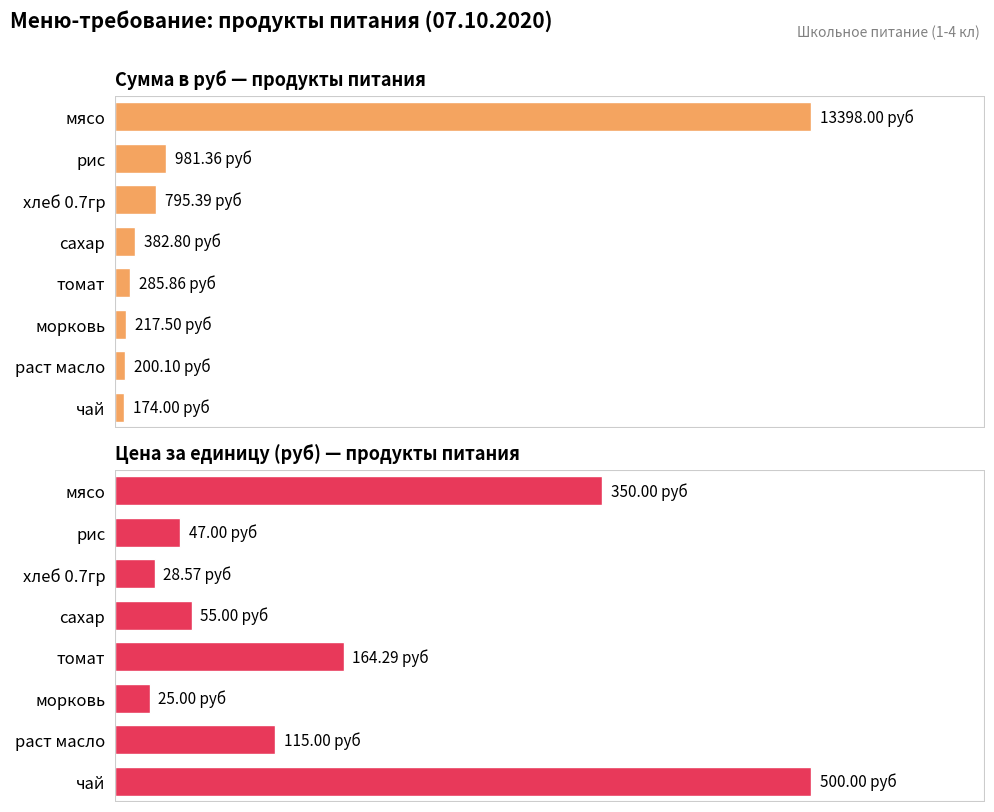

What is the average value of the Цена за единицу (руб) — продукты питания series?

160.6